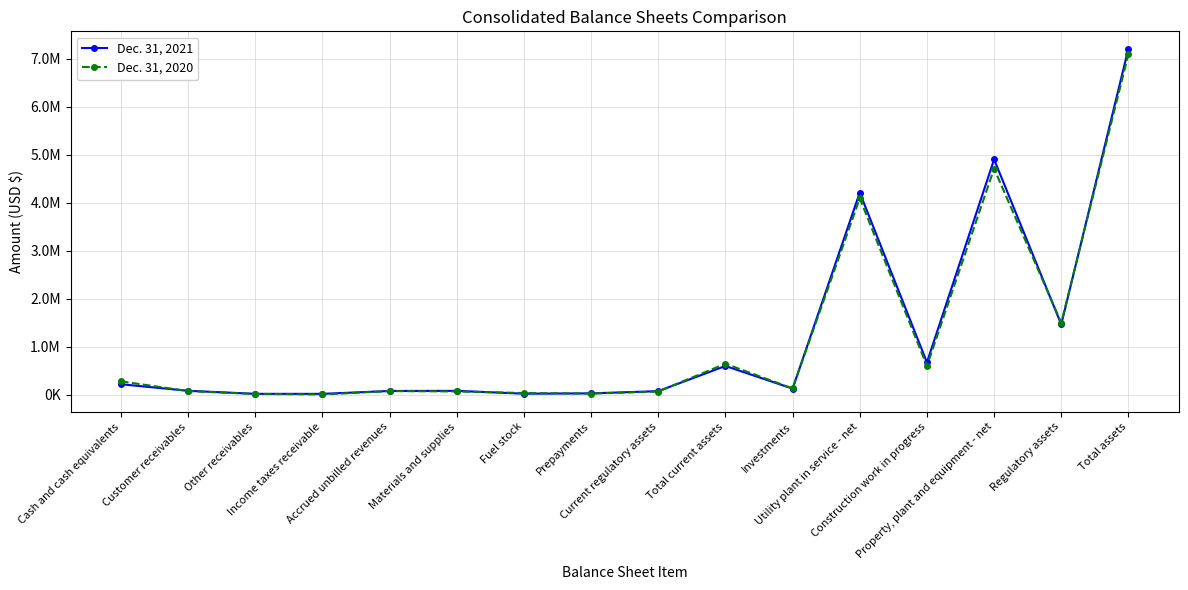

What are all the series names shown in the legend?

Dec. 31, 2021, Dec. 31, 2020